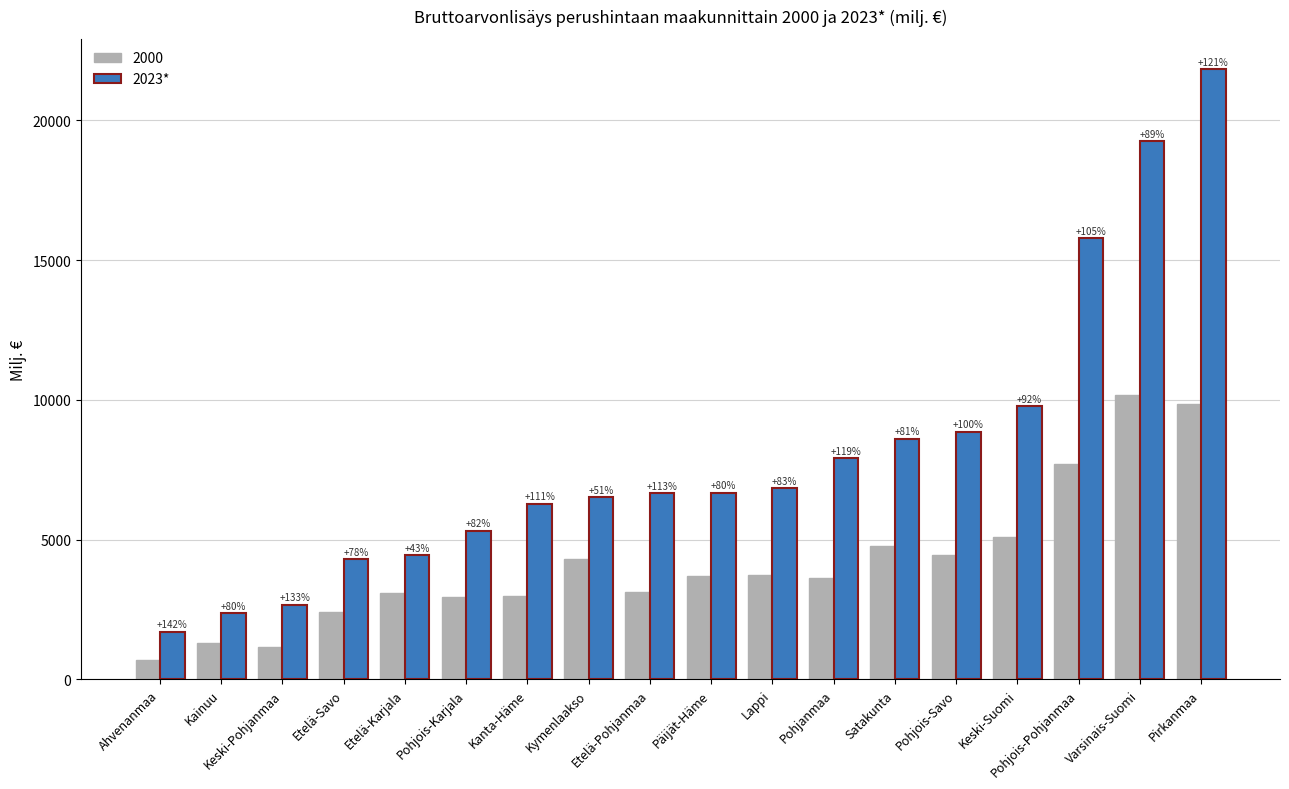

Does the chart contain stacked bars?

No